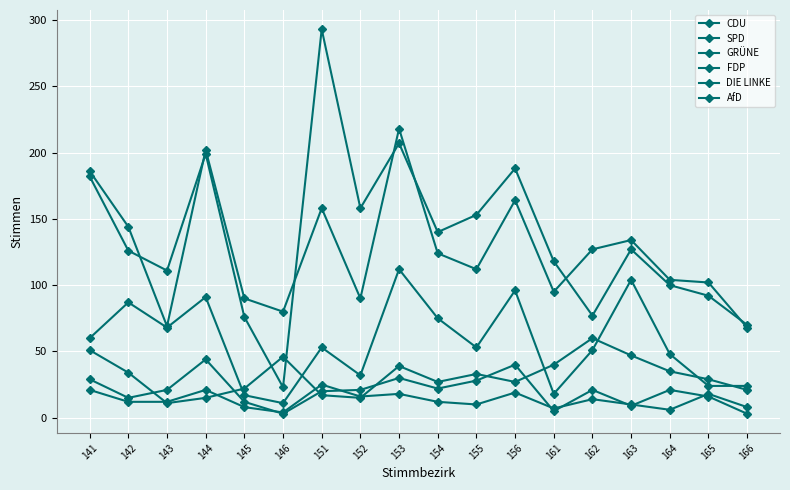

How many lines are shown in the chart?

6